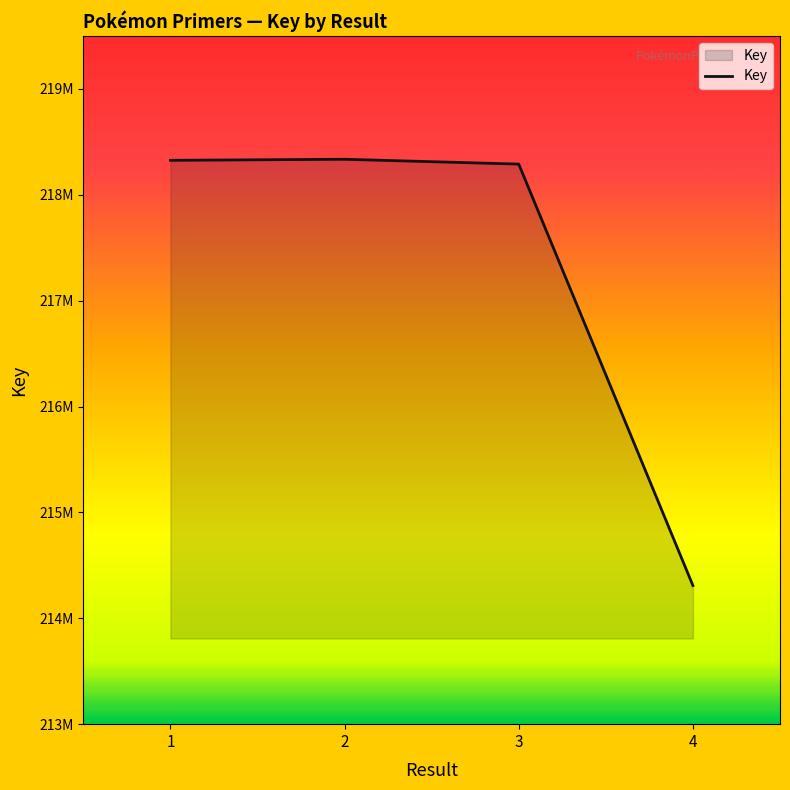

What is the minimum value shown in the chart?

214309345